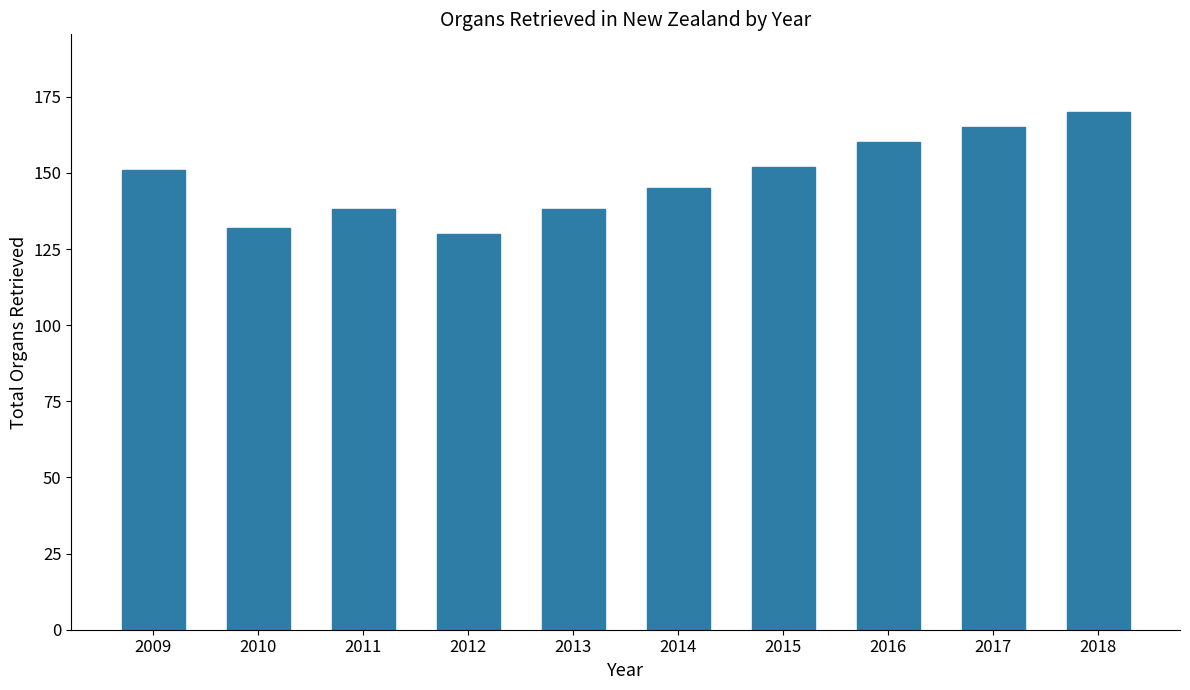

How many bars are there in total?

10